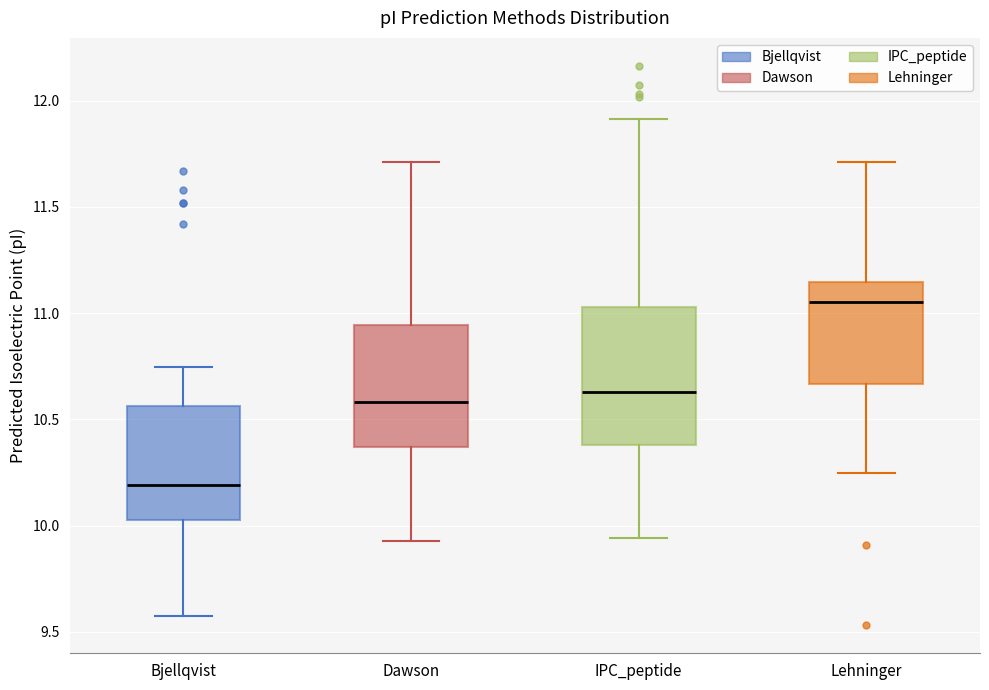

Reading left to right, transcribe this box plot: for each box, give where its median line is, the range the box spans, and where its two whiskers end, as read against the y-axis. The values are not printed on the chart, so give them approximately, as read against the axis.

Bjellqvist: median 10.20, box 10.05 to 10.55, whiskers 9.60 to 10.75
Dawson: median 10.60, box 10.35 to 10.95, whiskers 9.95 to 11.70
IPC_peptide: median 10.65, box 10.40 to 11.05, whiskers 9.95 to 11.90
Lehninger: median 11.05, box 10.65 to 11.15, whiskers 10.25 to 11.70